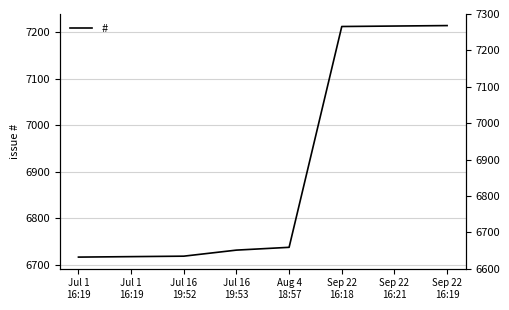

Approximately how many times larger is the value at Jul 1
16:19 compared to Jul 1
16:19?

1.0